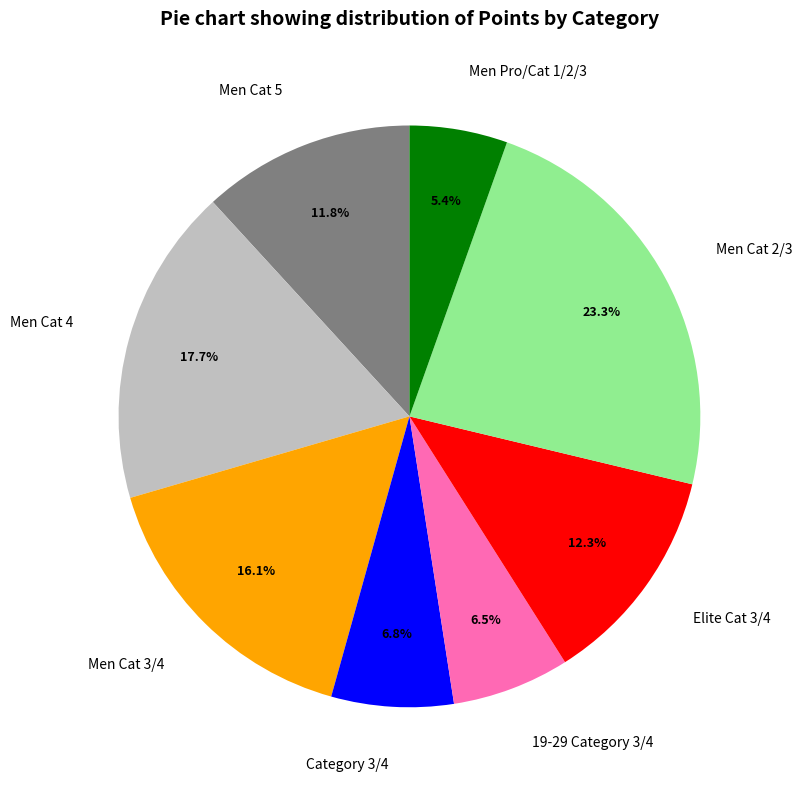

To the nearest percent, what is the combined percentage of Men Cat 3/4 and 19-29 Category 3/4?

23%